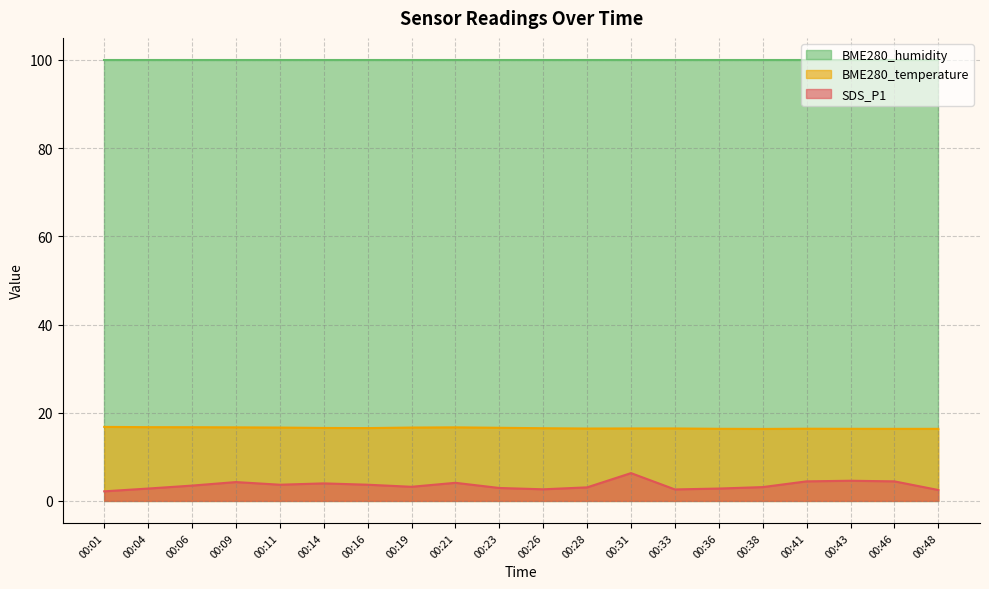

True or false: SDS_P1 and BME280_temperature intersect in this chart.

False